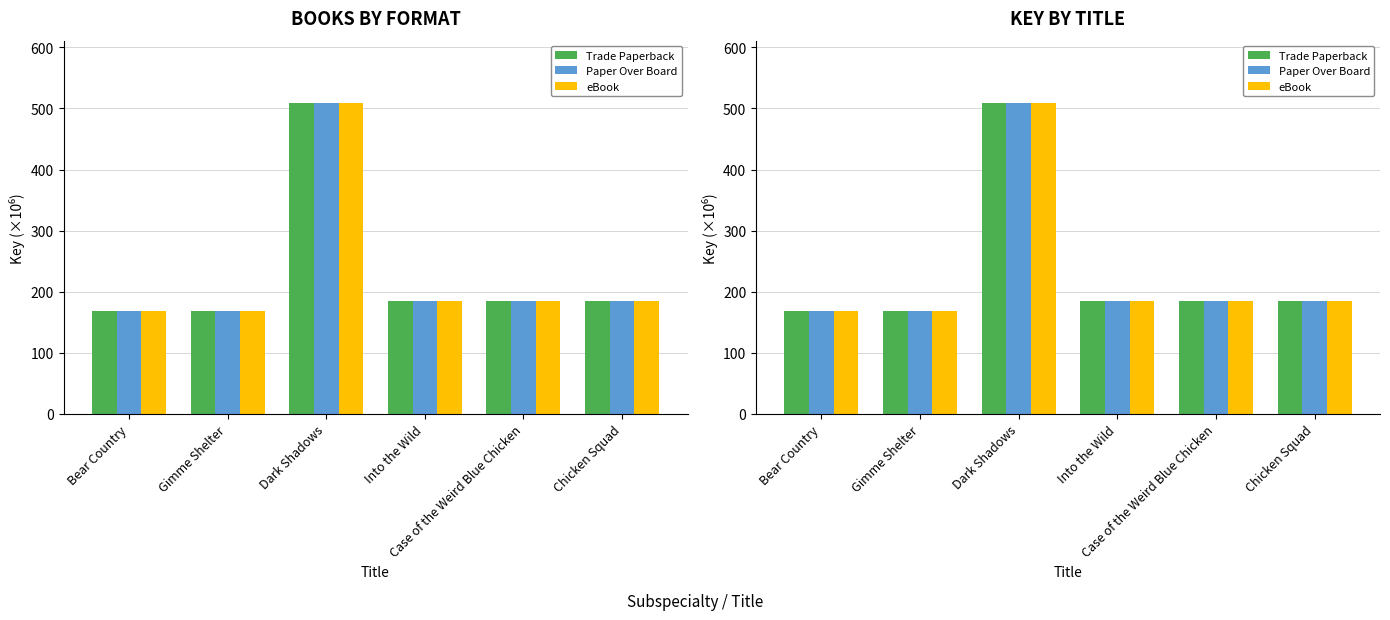

Reading left to right, what are all the values shown in this chart?

Trade Paperback: Bear Country=168.9	Gimme Shelter=168.9	Dark Shadows=509.1	Into the Wild=185.3	Case of the Weird Blue Chicken=185.3	Chicken Squad=185.3
Paper Over Board: Bear Country=168.9	Gimme Shelter=168.9	Dark Shadows=509.1	Into the Wild=185.3	Case of the Weird Blue Chicken=185.3	Chicken Squad=185.3
eBook: Bear Country=168.9	Gimme Shelter=168.9	Dark Shadows=509.1	Into the Wild=185.3	Case of the Weird Blue Chicken=185.3	Chicken Squad=185.3